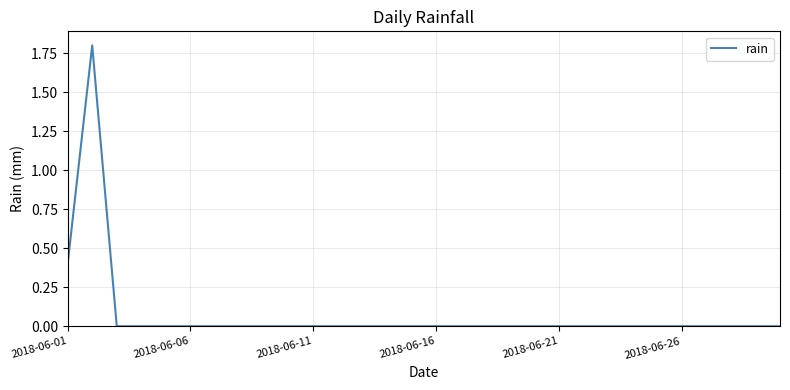

Does the chart display data point markers on the line(s)?

No